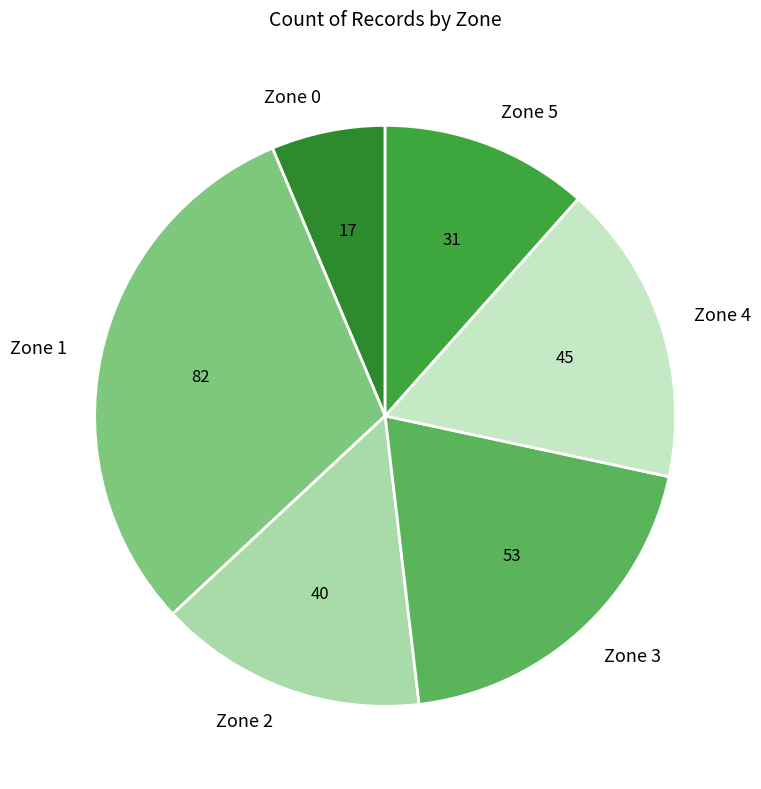

What is the ratio of the value at Zone 3 to the value at Zone 0?

3.1